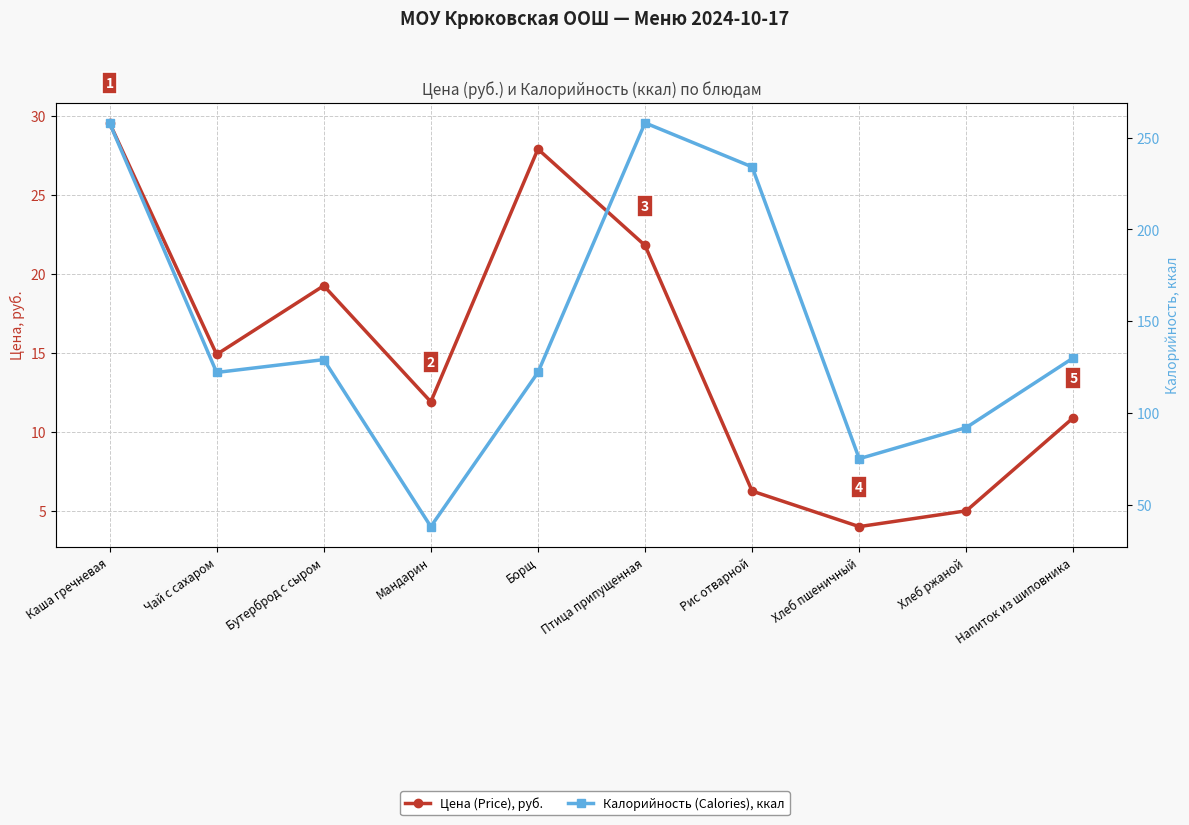

Reading left to right, what are all the values shown in this chart?

Цена (Price), руб.: 29.6	14.9	19.2	11.9	27.9	21.8	6.2	4.0	5.0	10.9
Калорийность (Calories), ккал: 258.0	122.0	129.0	38.0	122.0	258.0	234.0	75.0	92.0	130.0